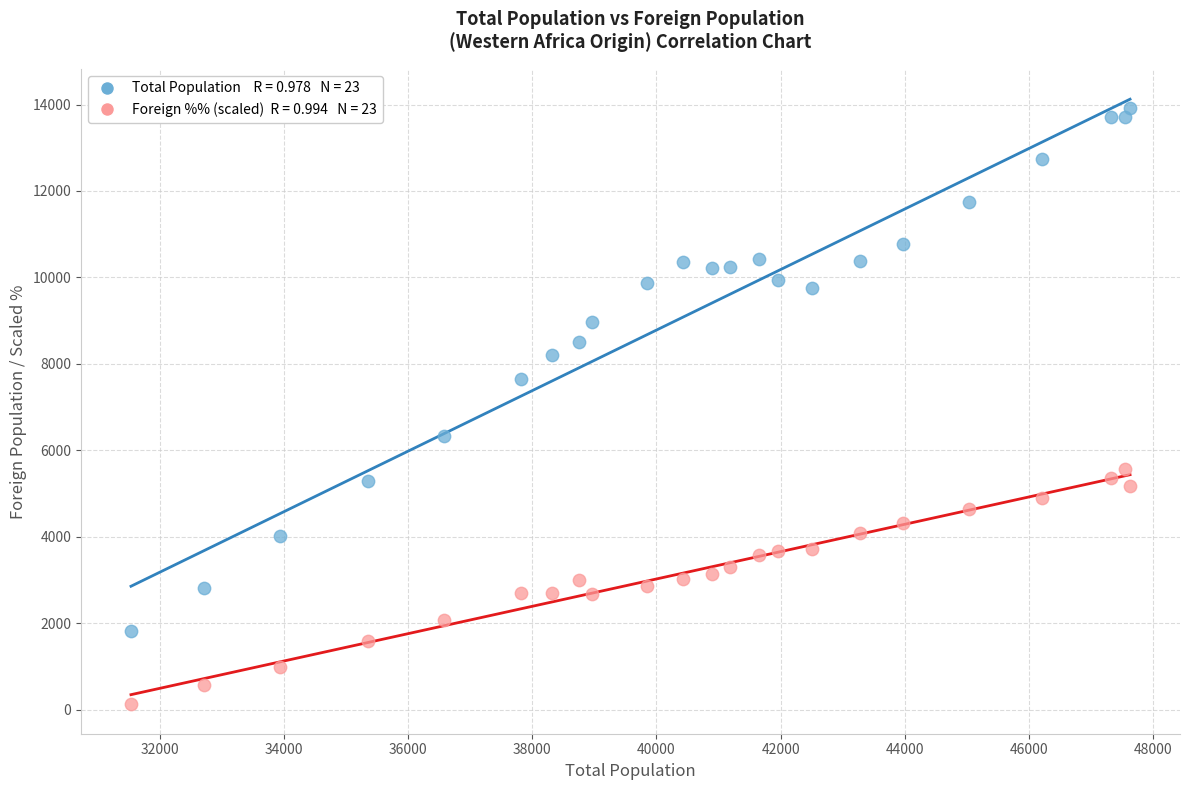

Across all data points, what is the range of X values (max minus min)?

16097.0